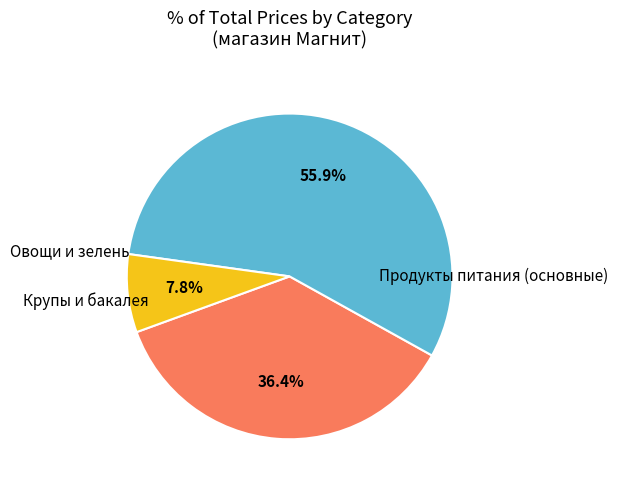

Is there any slice that represents more than half of the pie?

Yes